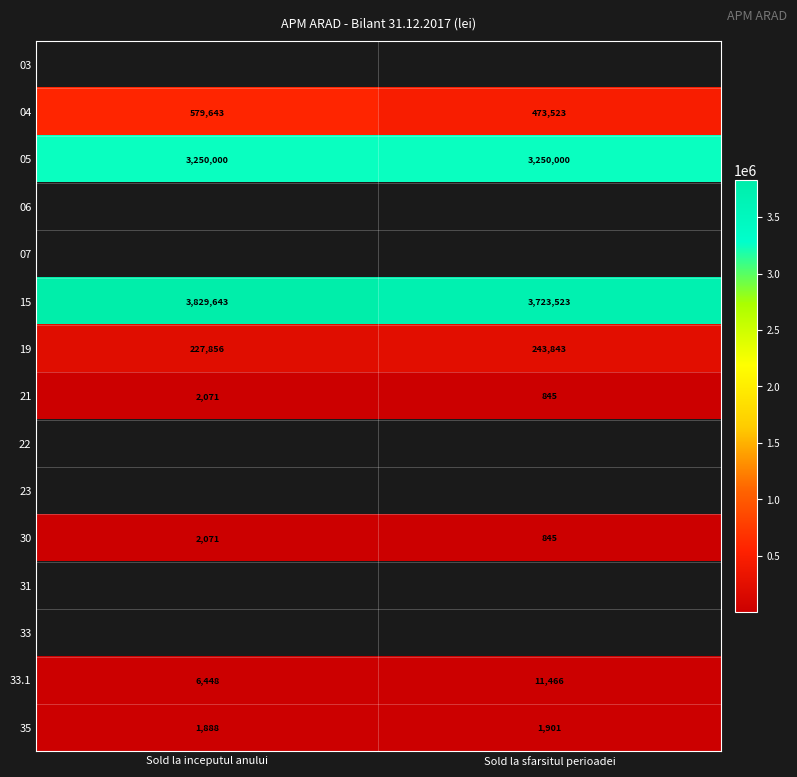

Rank the categories by 30 value from lowest to highest.

Sold la sfarsitul perioadei, Sold la inceputul anului